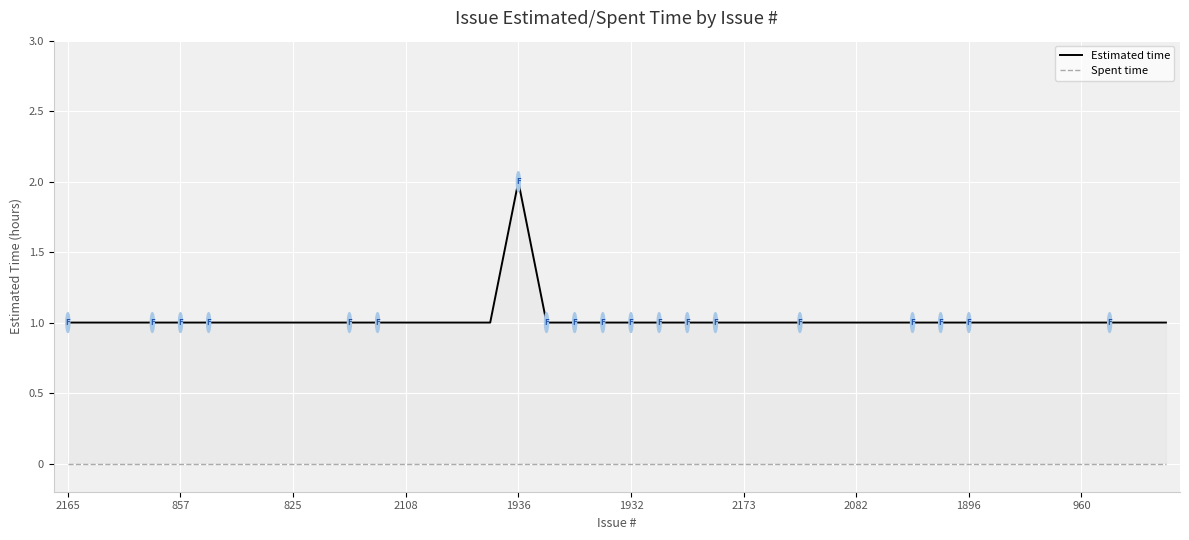

True or false: Estimated time and Spent time intersect in this chart.

False